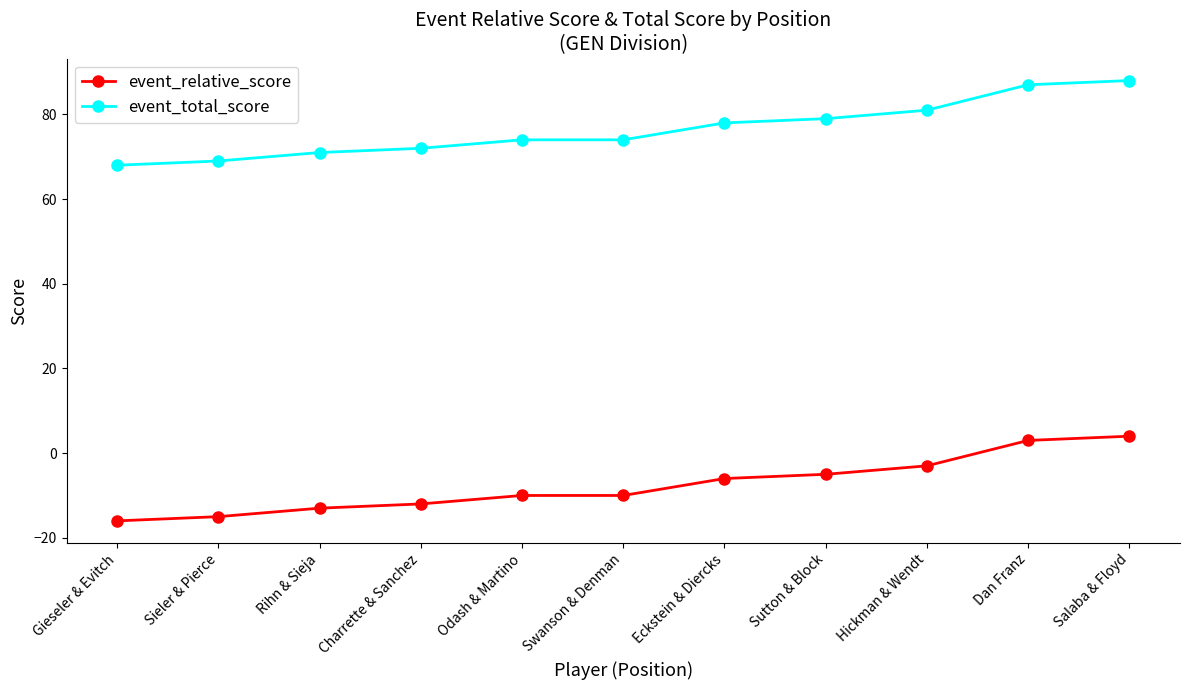

What is the sum of all event_relative_score values?

-83